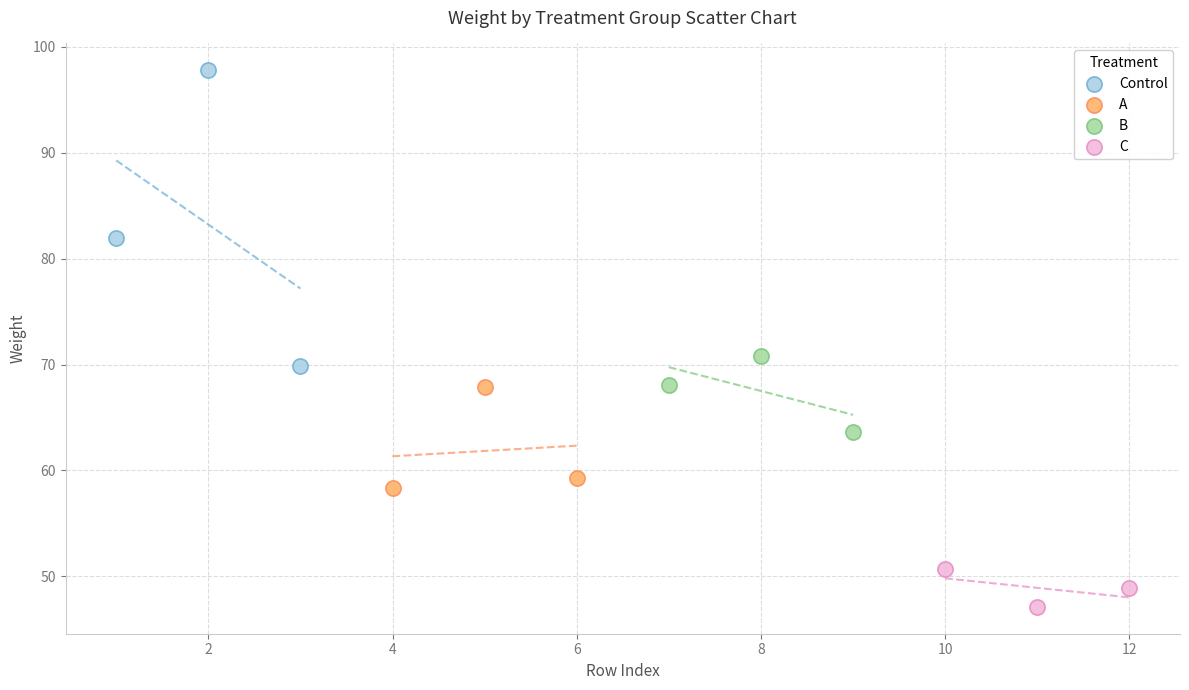

Which series reaches the maximum Y coordinate?

Control